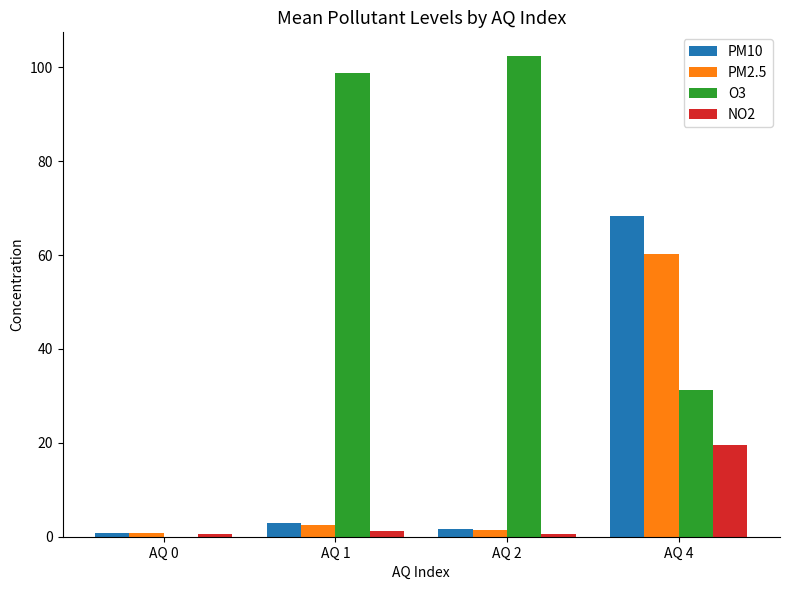

Which series has the largest total across all categories?

O3